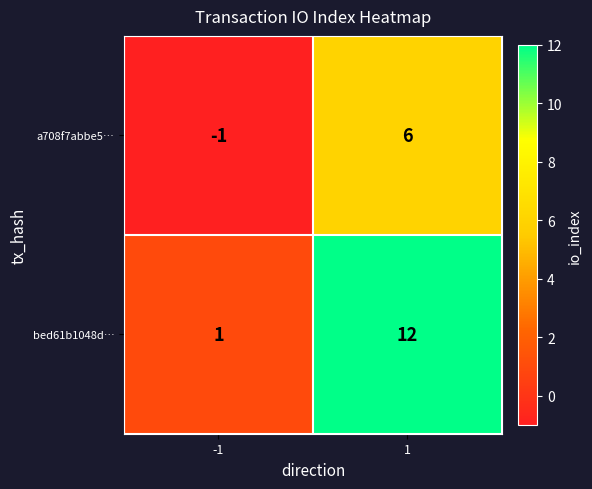

The a708f7abbe5… series shows 6 at 1. True or false?

True